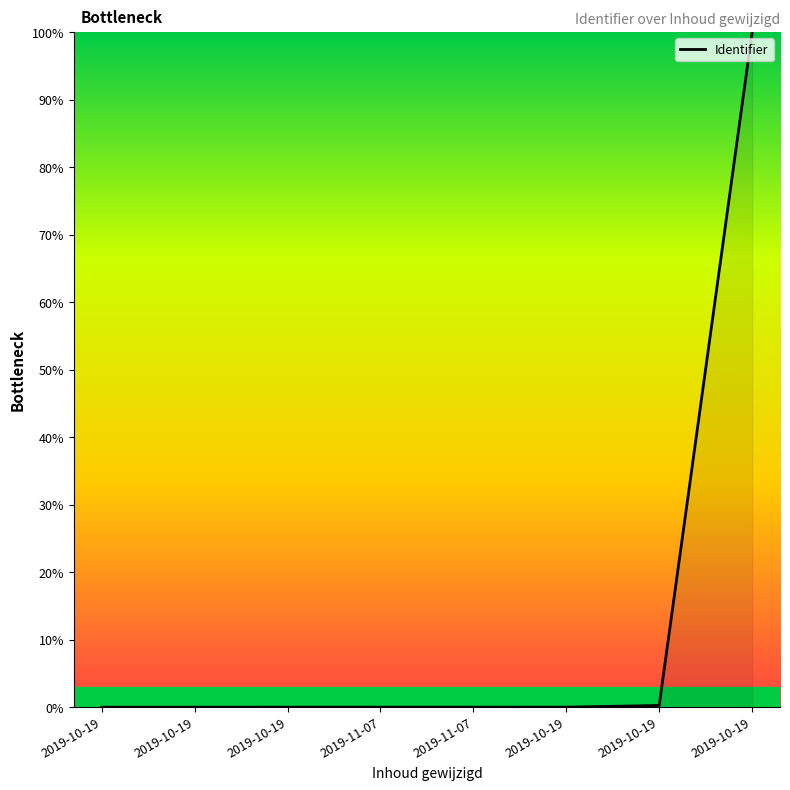

What is the greatest value displayed?

100.0